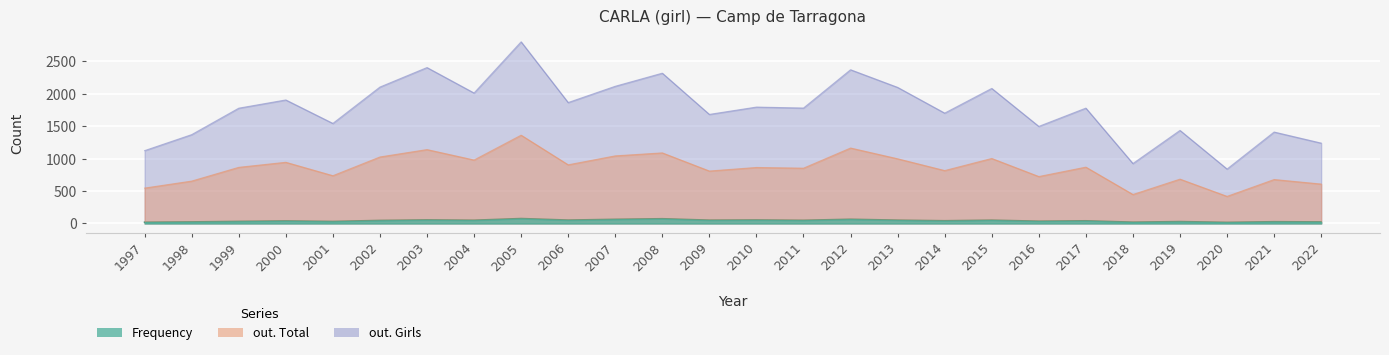

Read the Frequency value at 2018, to the nearest 10.

20